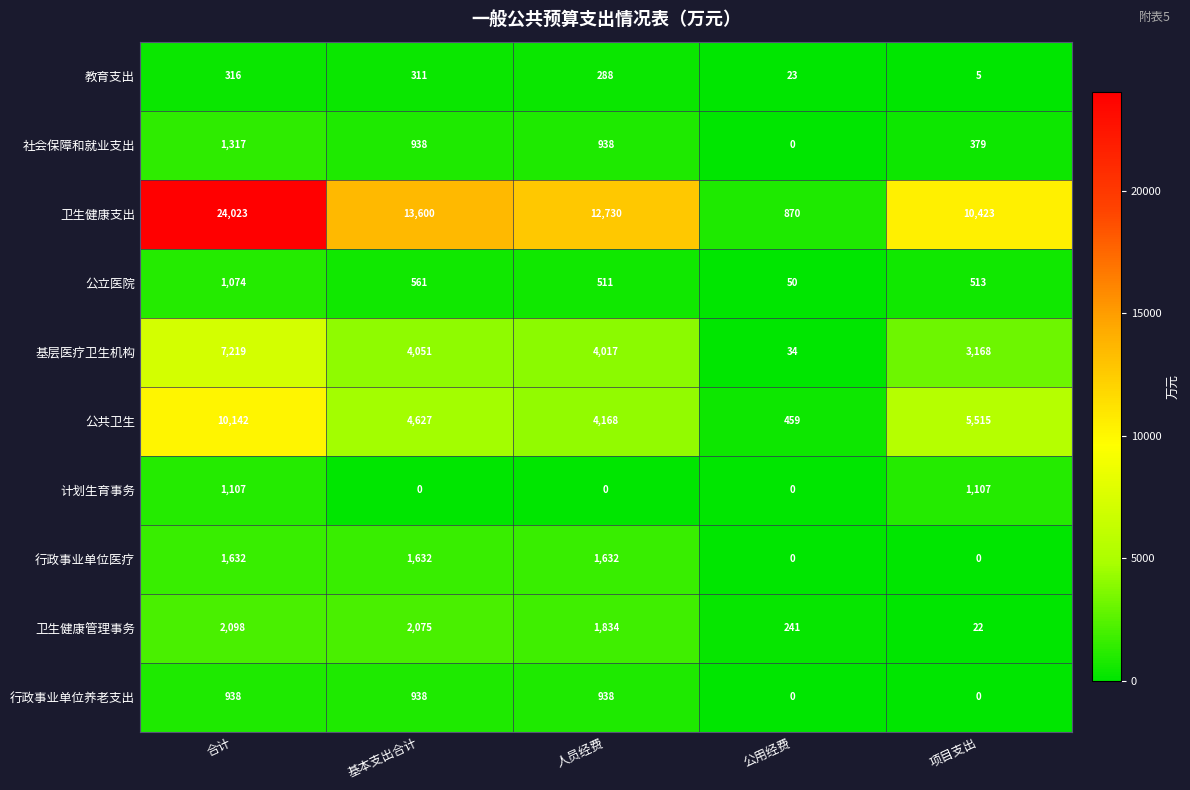

Which series has the largest total across all categories?

卫生健康支出